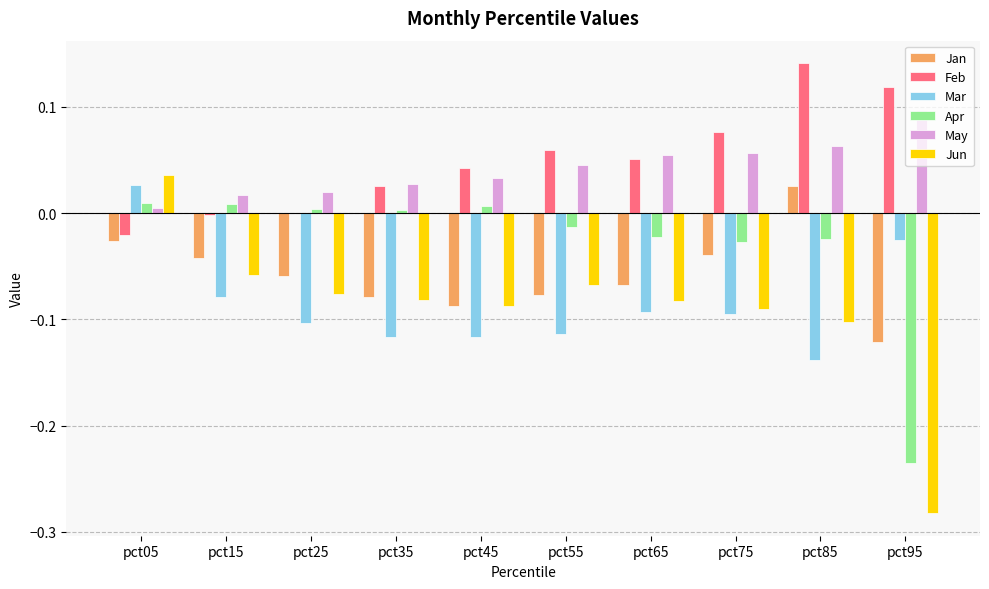

Which category has the highest value in the Jun series?

pct05